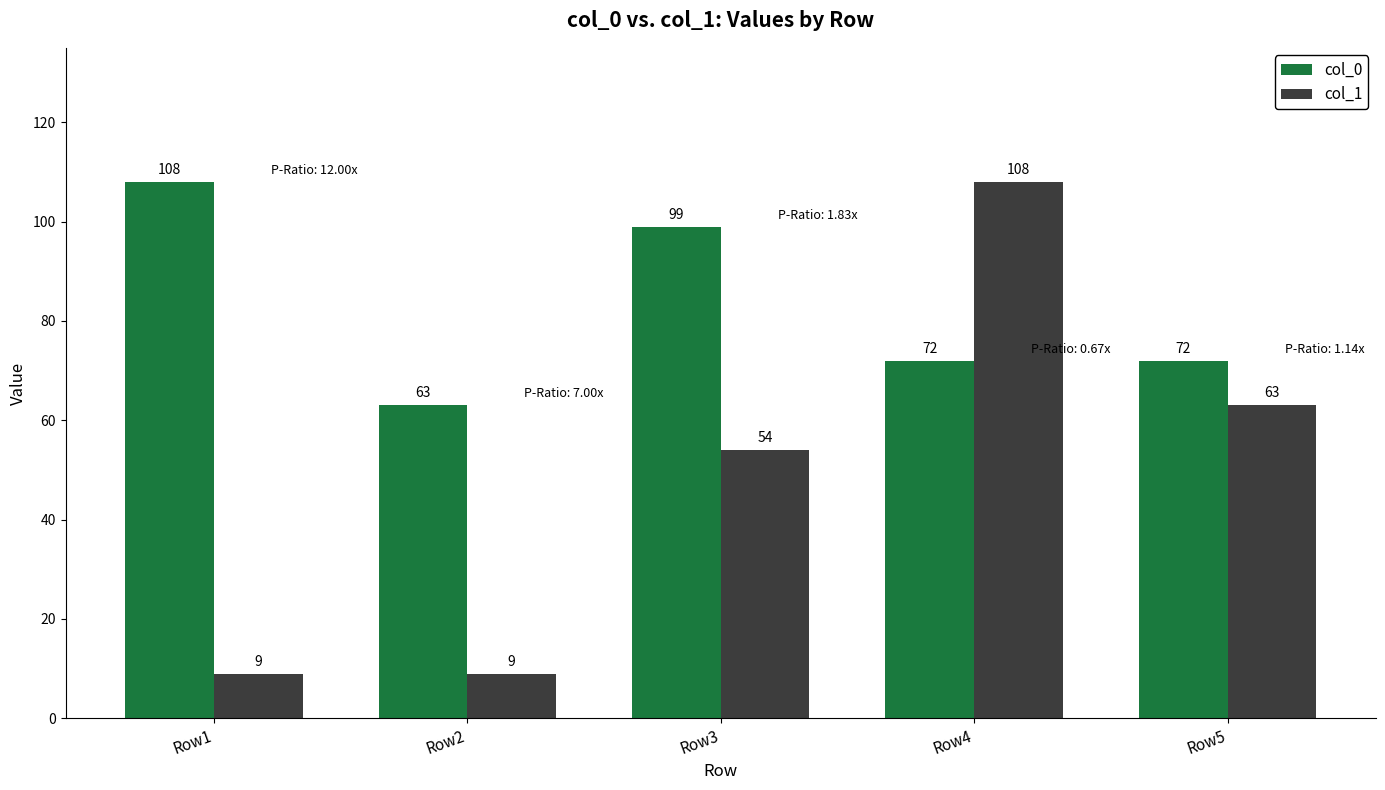

How many col_0 values are between 72 and 99?

3